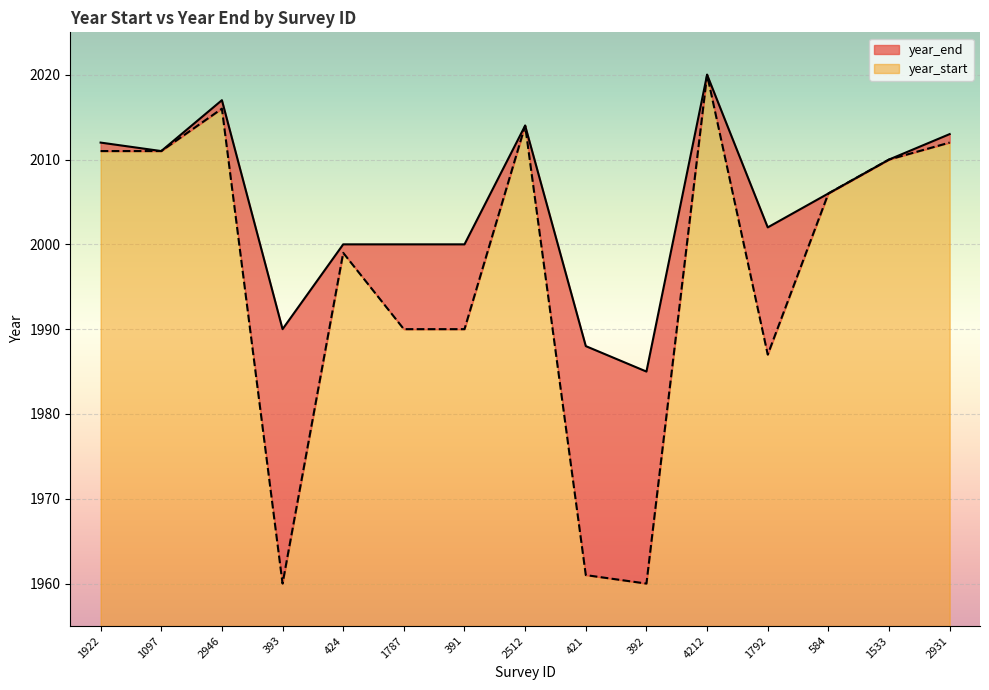

True or false: year_end has a value of 1054 at 424.

False